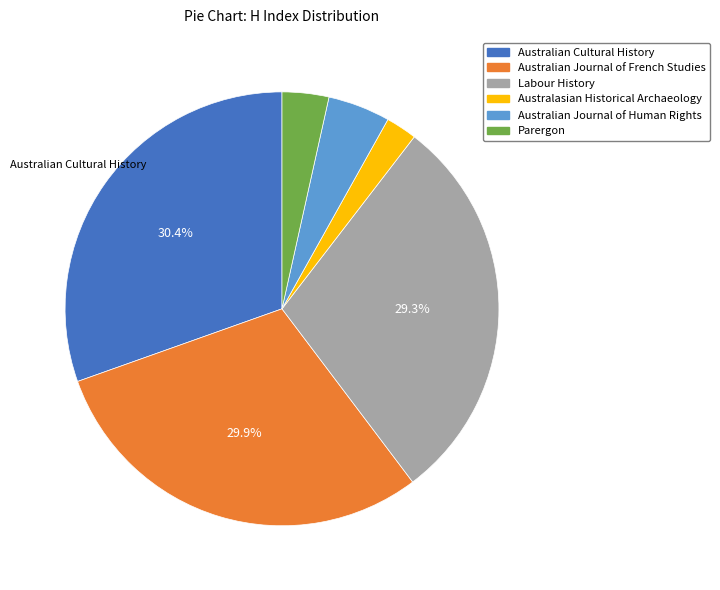

To the nearest percent, what is the difference between the largest and smallest slice percentages?

28%